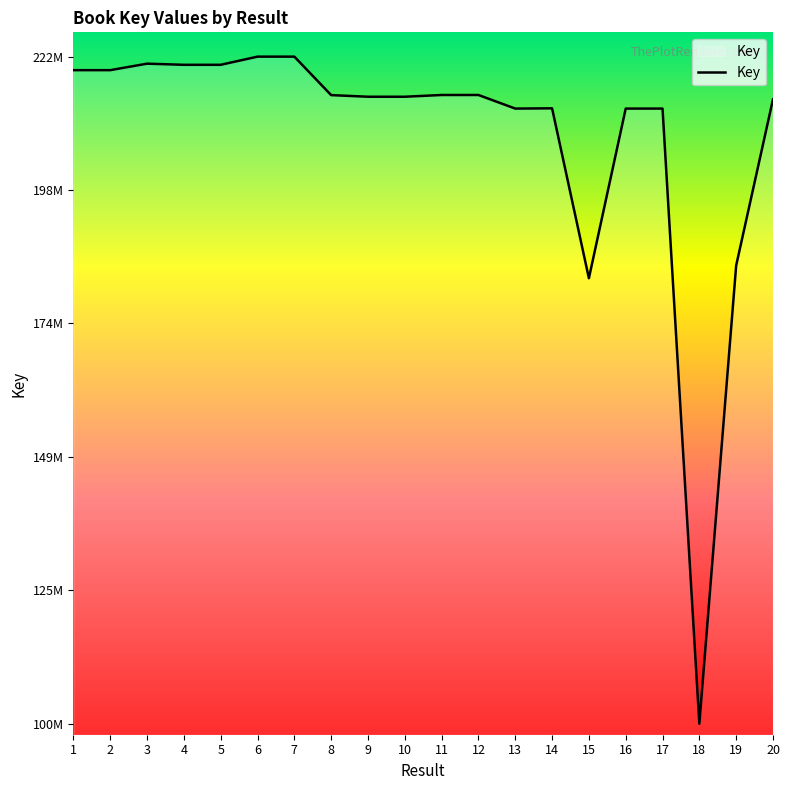

List the labels in order of value, smallest first.

18, 15, 19, 16, 13, 17, 14, 20, 10, 9, 8, 11, 12, 2, 1, 4, 5, 3, 7, 6